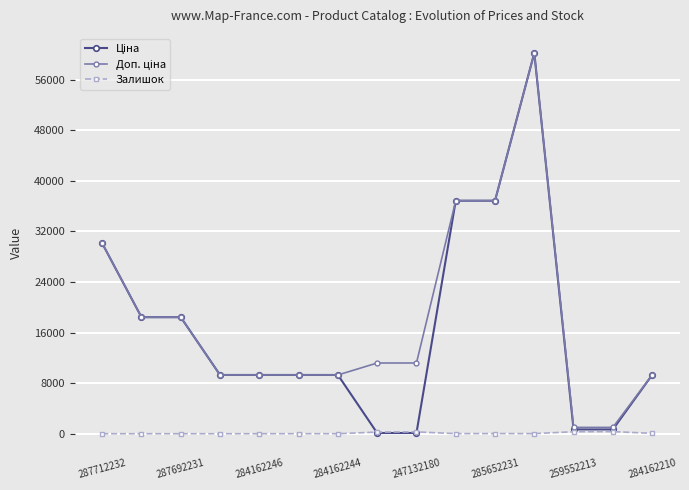

At how many categories does at least one series exceed 25416?

4